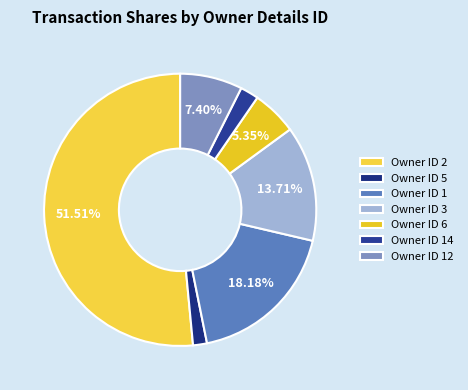

Count the number of slices in the pie.

7